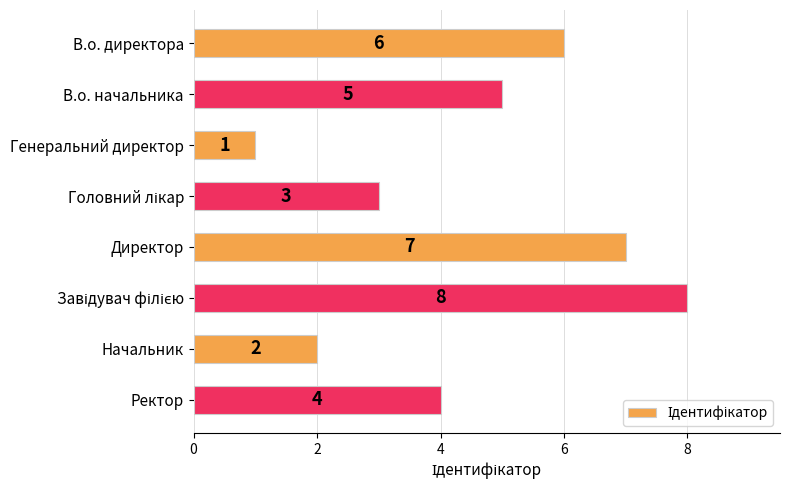

True or false: the data shows 6 at В.о. директора.

True